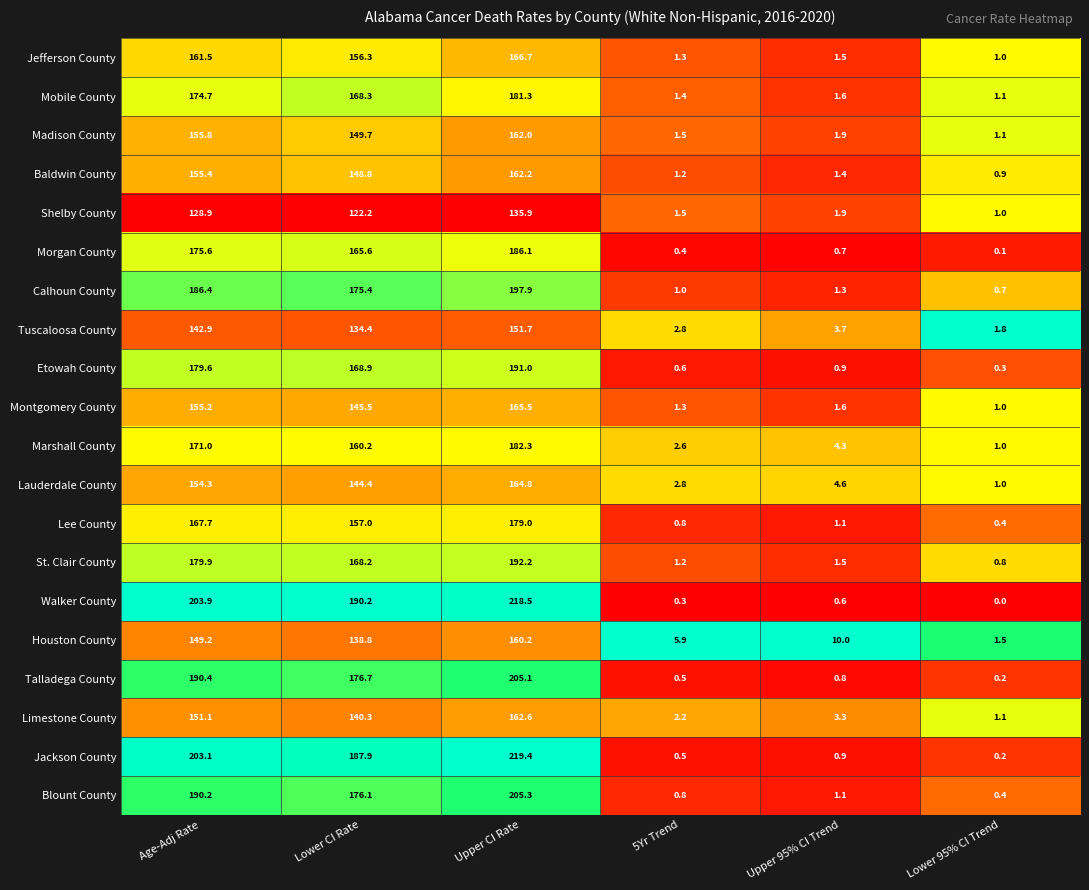

At which category does the chart reach its peak across all series?

Upper CI Rate